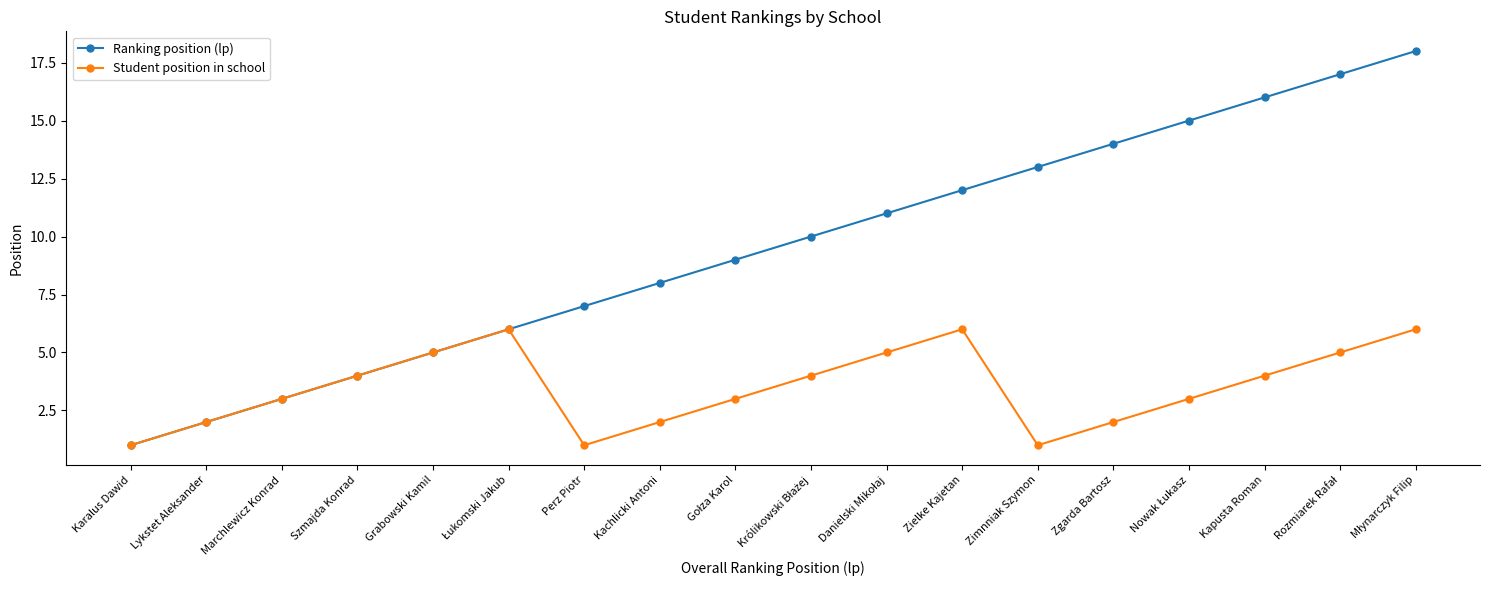

What is the difference between the Student position in school values at Karalus Dawid and Grabowski Kamil?

4